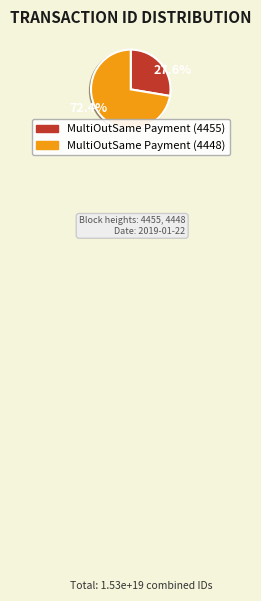

Count the number of slices in the pie.

2